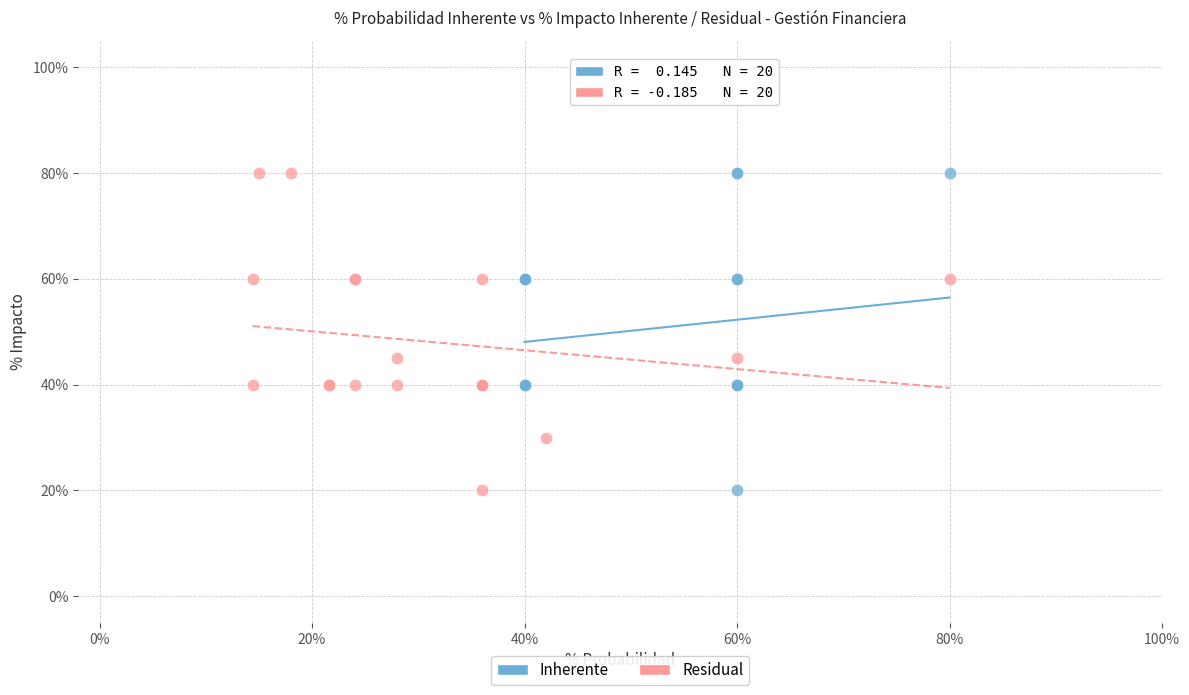

What are all the series names shown in the legend?

Inherente, Residual